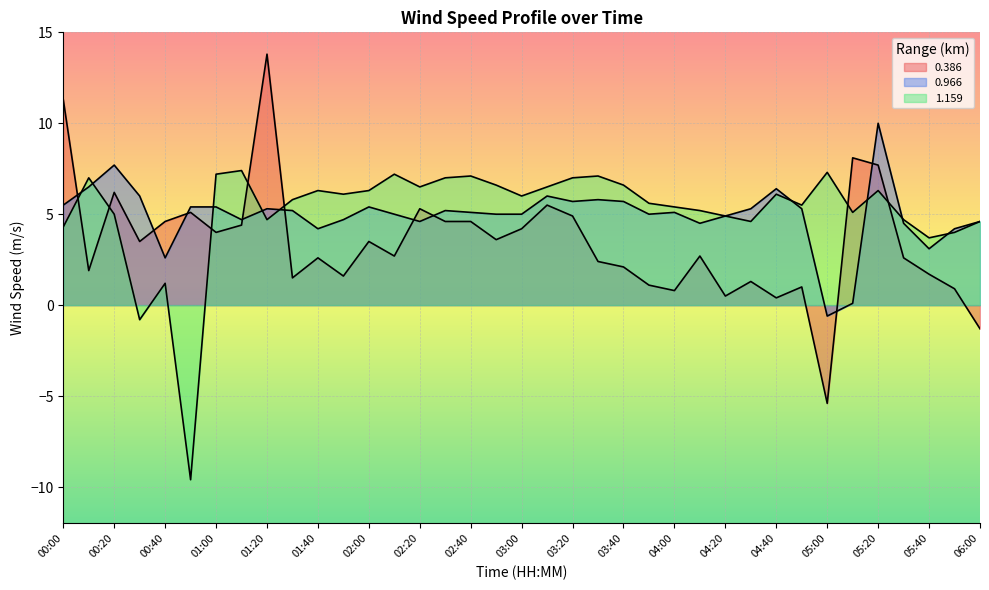

What are all the series names shown in the legend?

0.386, 0.966, 1.159